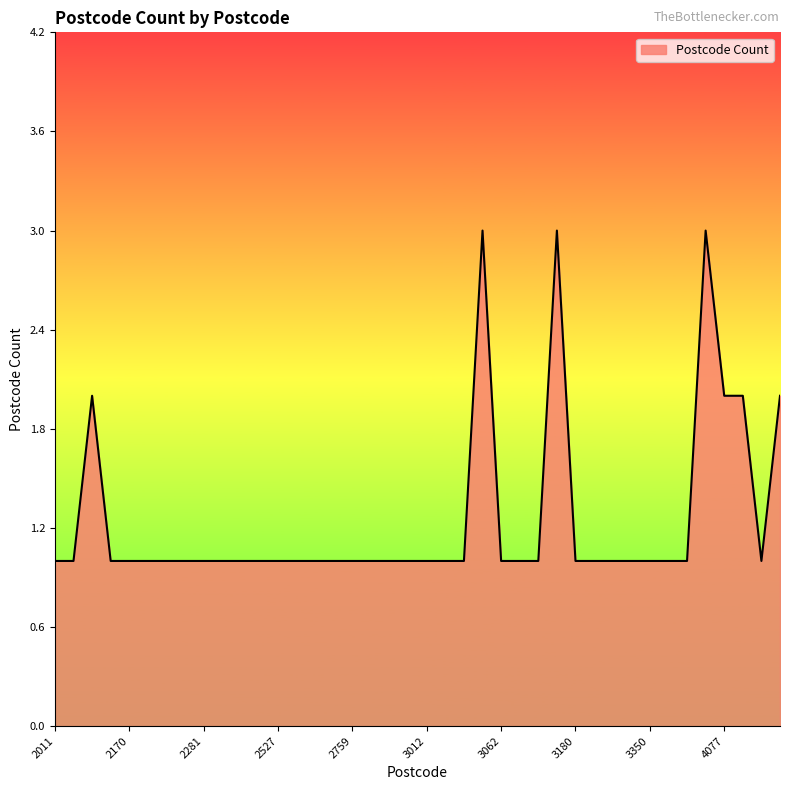

What is the maximum value shown in the chart?

3